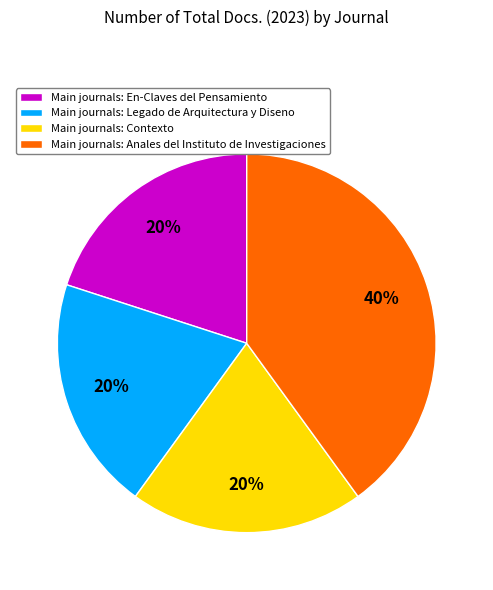

Is there any slice that represents more than half of the pie?

No